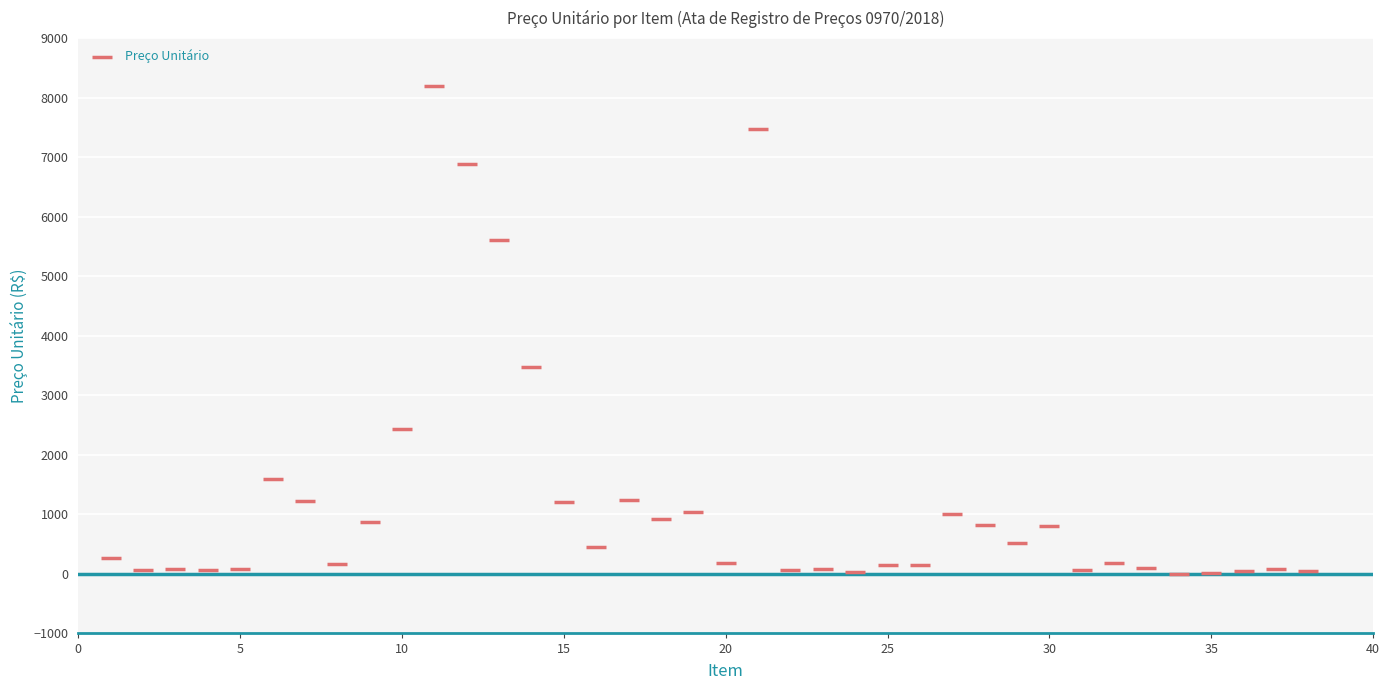

What is the range of X values (max minus min)?

37.0